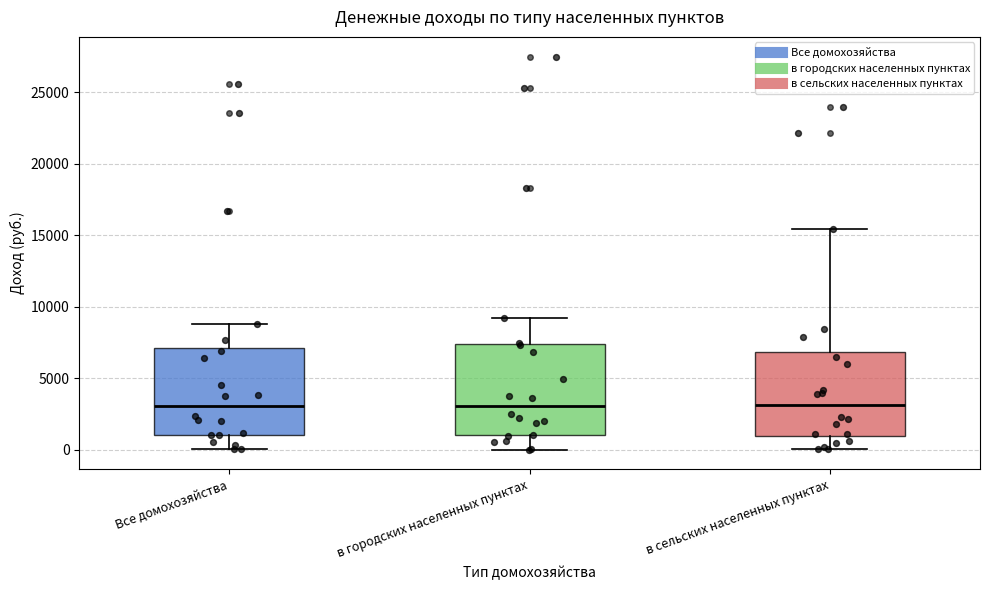

Reading left to right, read every box against the y-axis: the position of its median line, the range the box covers, and the ends of its whiskers. The values are not printed on the chart, so give them approximately, as read against the axis.

Все домохозяйства: median 3000, box 1000 to 7000, whiskers 0 to 9000
в городских населенных пунктах: median 3000, box 1000 to 7500, whiskers 0 to 9000
в сельских населенных пунктах: median 3000, box 1000 to 7000, whiskers 0 to 15500